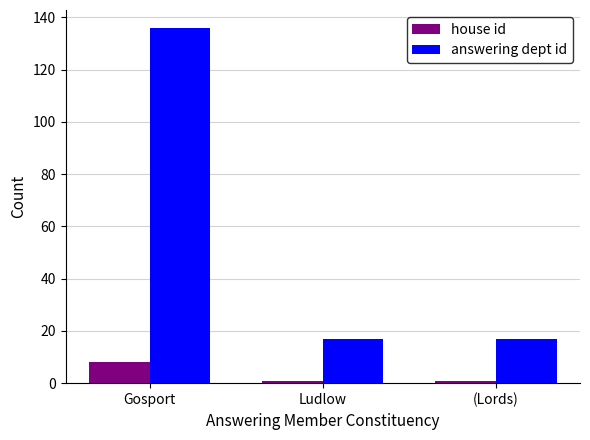

True or false: answering dept id has a value of 17 at Ludlow.

True